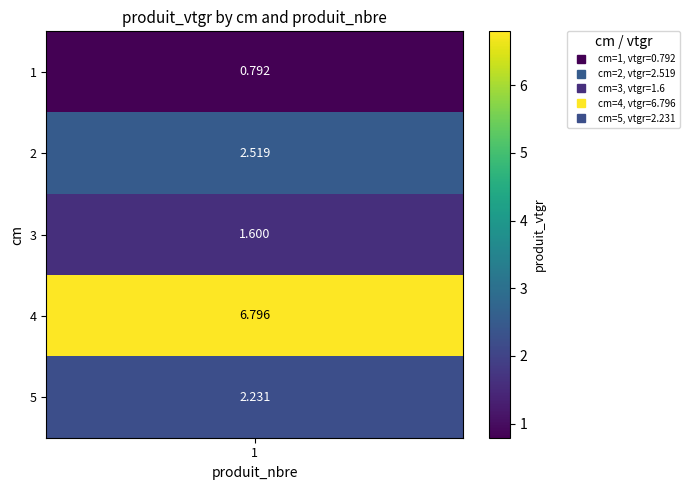

What is the highest value of the 4 series?

6.8